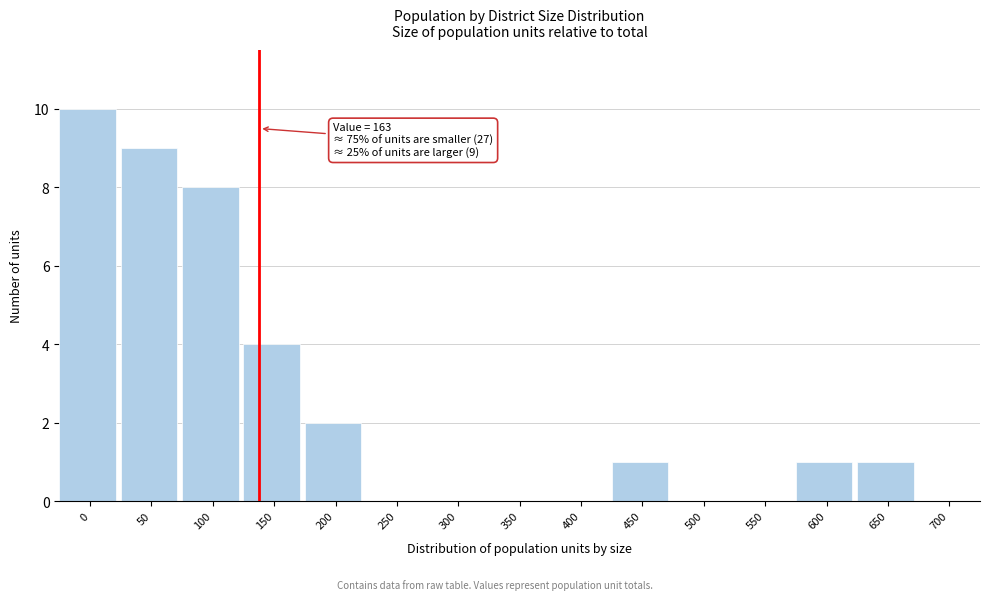

Reading right to left, list all the values displayed in this chart.

700=0	650=1	600=1	550=0	500=0	450=1	400=0	350=0	300=0	250=0	200=2	150=4	100=8	50=9	0=10